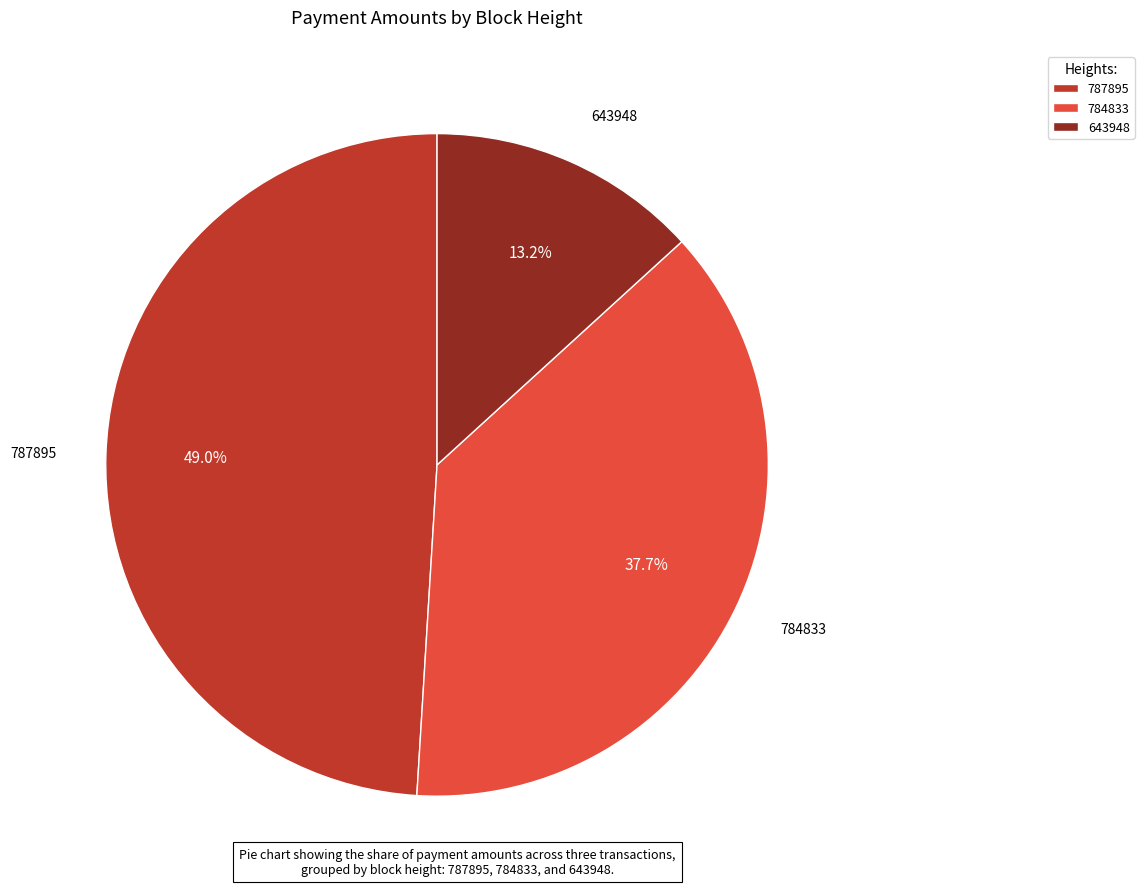

To the nearest percent, what is the combined percentage of 787895 and 643948?

62%